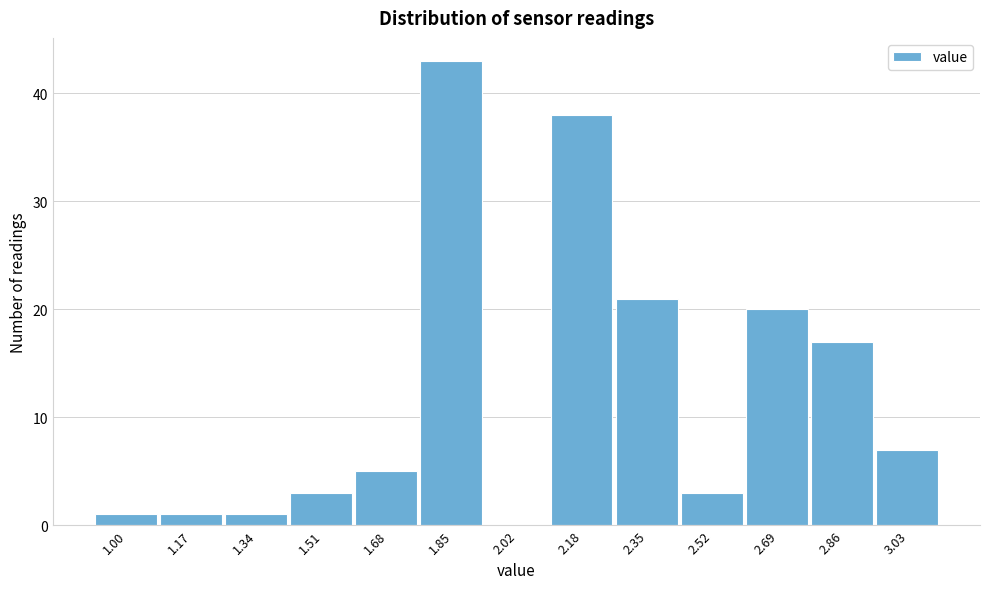

Reading left to right, what are all the values shown in this chart?

1.00=1	1.17=1	1.34=1	1.51=3	1.68=5	1.85=43	2.02=0	2.18=38	2.35=21	2.52=3	2.69=20	2.86=17	3.03=7